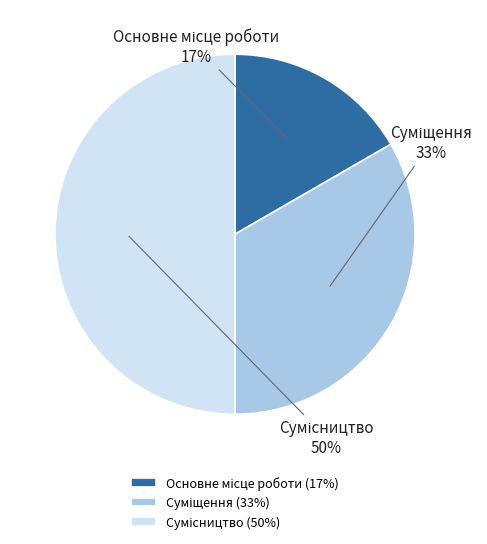

To the nearest percent, what is the average slice percentage?

33%